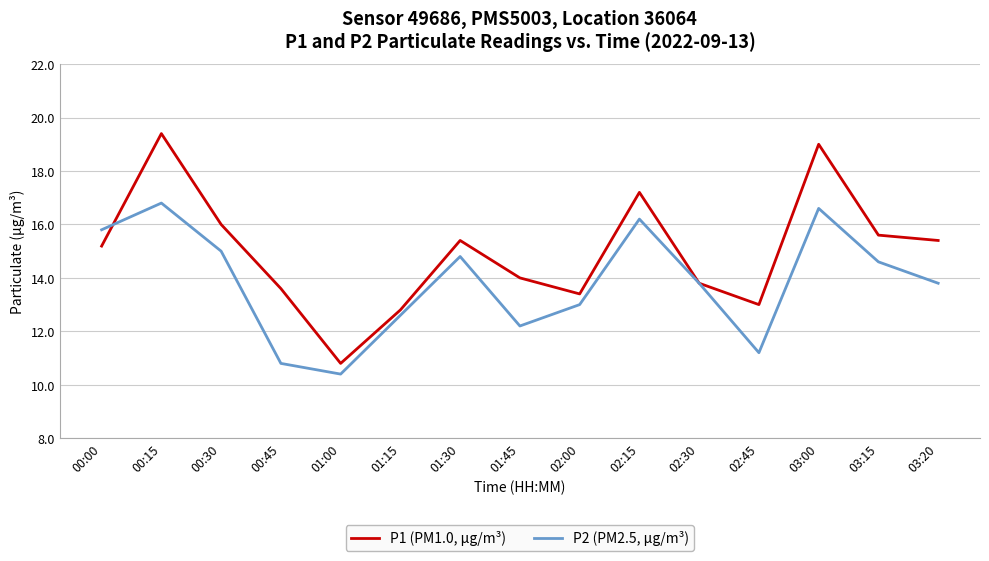

Rank the series by their average value, from highest to lowest.

P1 (PM1.0, µg/m³), P2 (PM2.5, µg/m³)